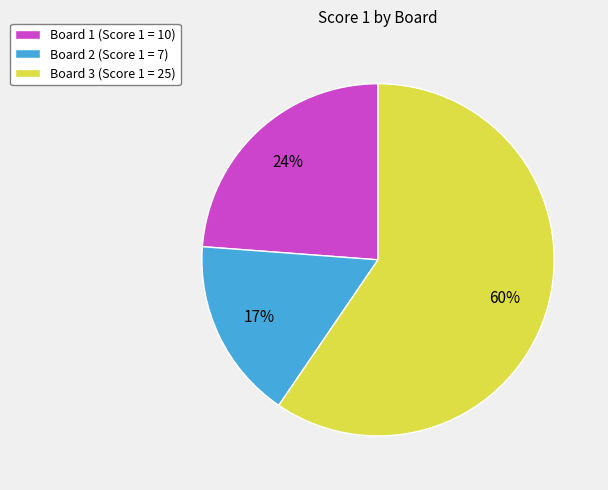

How many slices are in this pie chart?

3